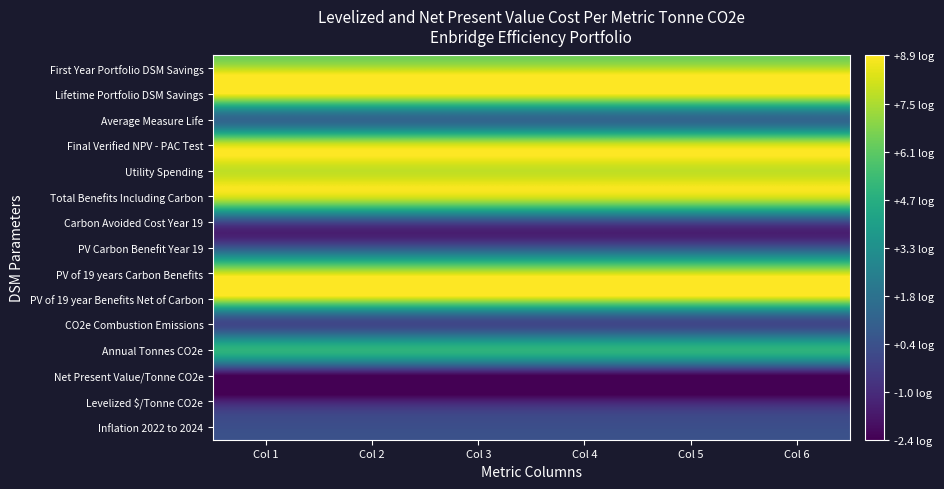

At which category is the sum across all series the highest?

Col 1